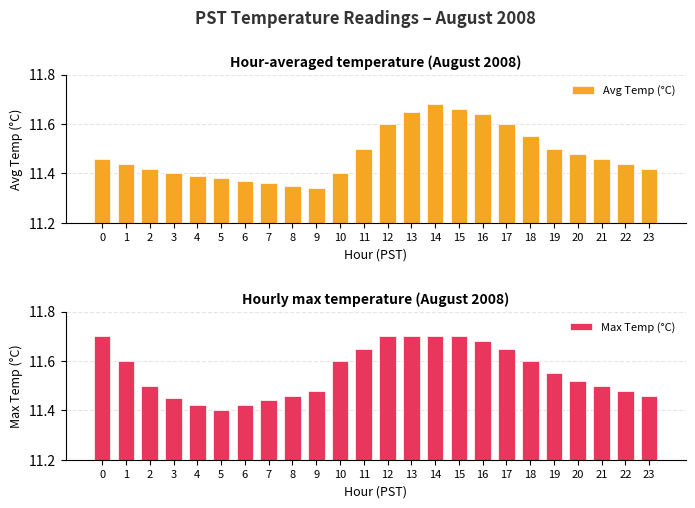

How many Max Temp (°C) values are between 11 and 12?

24